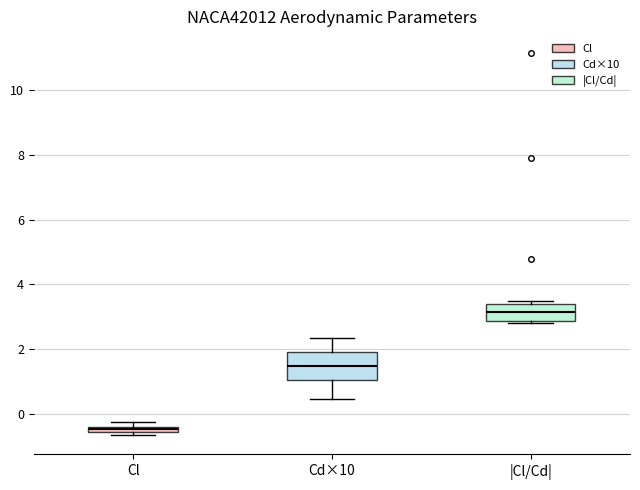

Where does the median line of the box for |Cl/Cd| sit on the y-axis? The values are not printed on the chart, so give them approximately, as read against the axis.

3.2